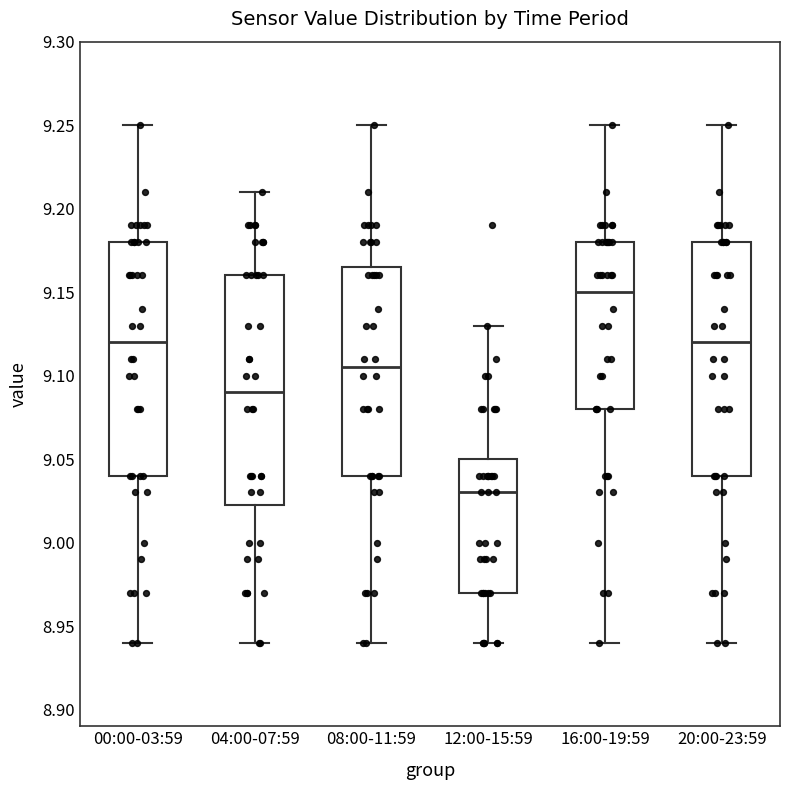

Where is the lower edge of the box for 12:00-15:59 on the y-axis? The values are not printed on the chart, so give them approximately, as read against the axis.

8.970